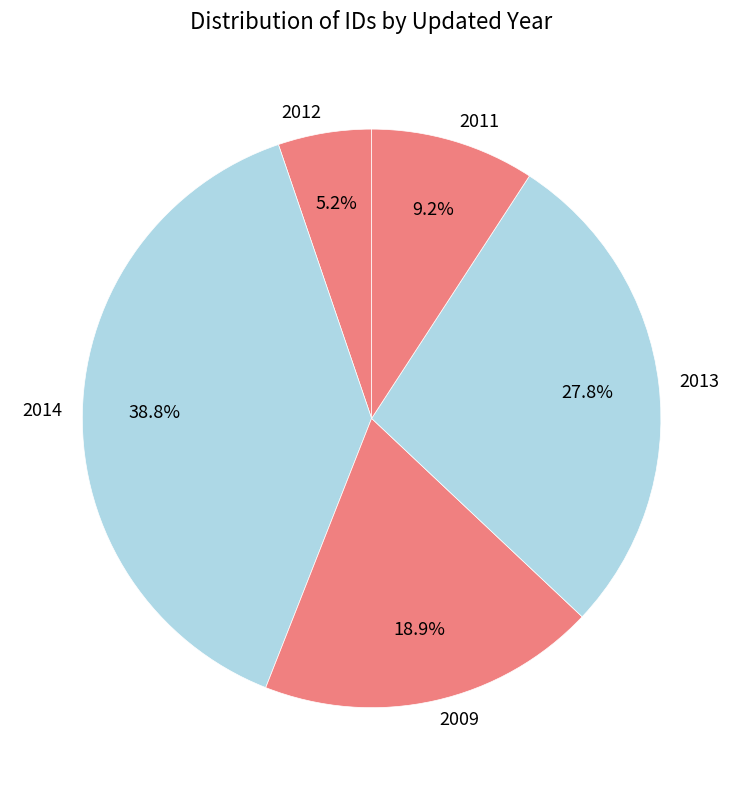

To the nearest percent, what is the average slice percentage?

20%